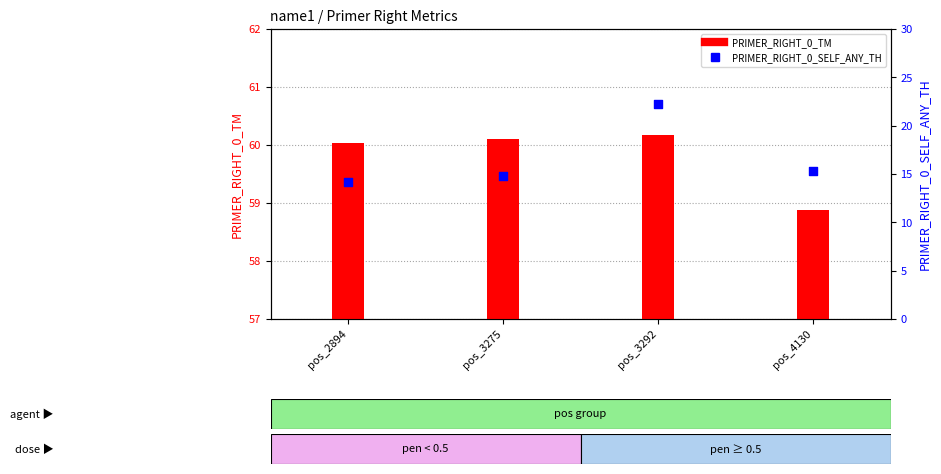

What is the total value across all series at pos_4130?

74.2